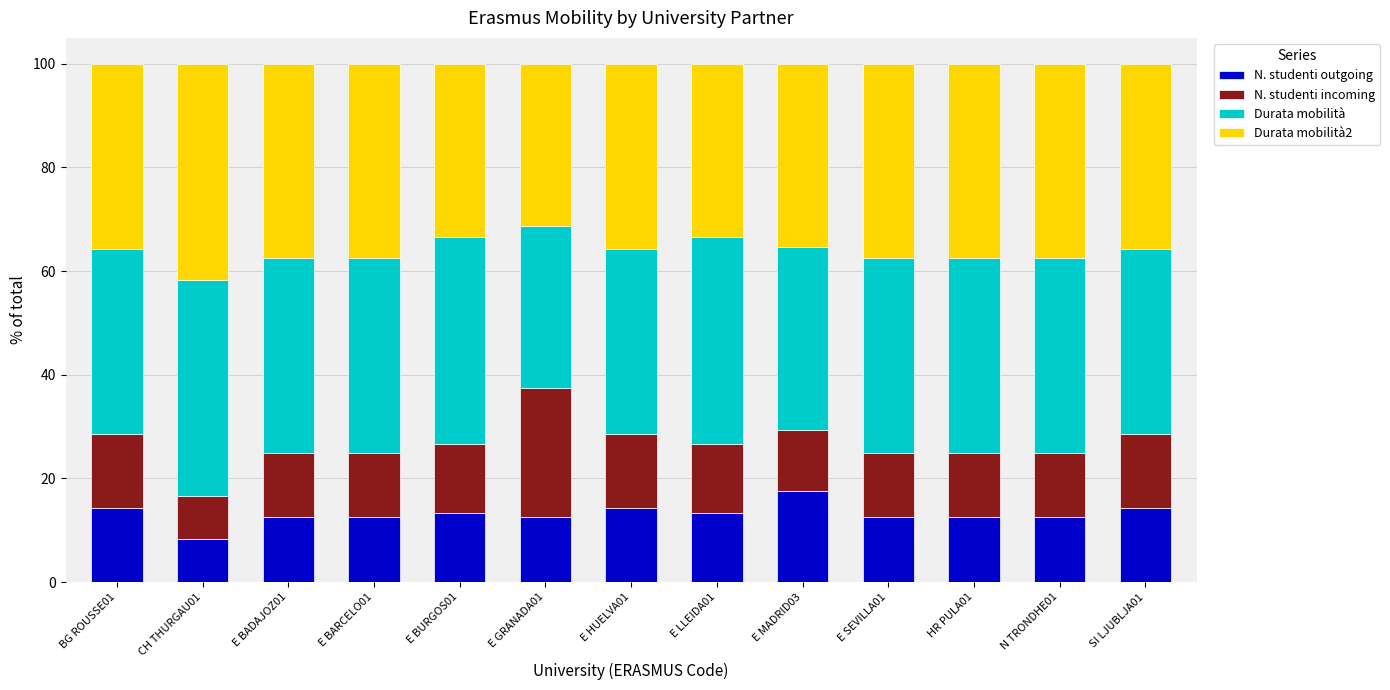

What is the total value across all series at CH THURGAU01?

100.0